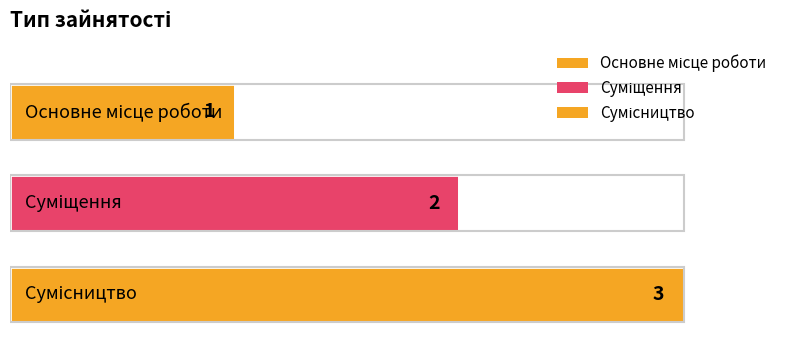

List the labels in order of value, largest first.

Сумісництво, Суміщення, Основне місце роботи